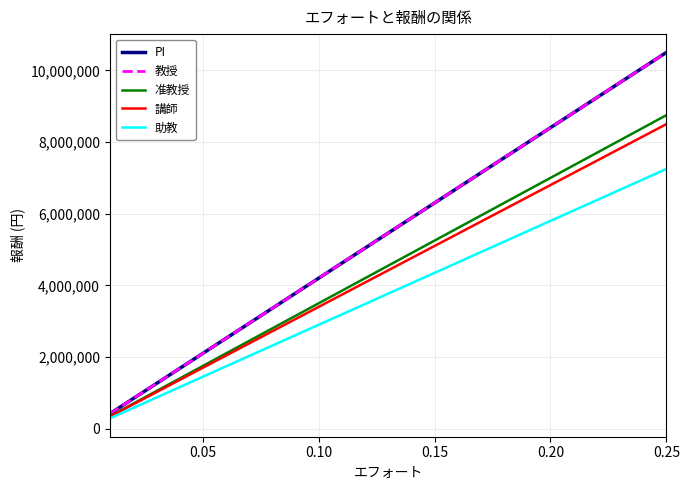

Reading left to right, extract all data points from this chart.

PI: 420000	840000	1260000	1680000	2100000	2520000	2940000	3360000	3780000	4200000	4620000	5040000	5460000	5880000	6300000	6720000	7140000	7560000	7980000	8400000	8820000	9240000	9660000	10080000	10500000
教授: 420000	840000	1260000	1680000	2100000	2520000	2940000	3360000	3780000	4200000	4620000	5040000	5460000	5880000	6300000	6720000	7140000	7560000	7980000	8400000	8820000	9240000	9660000	10080000	10500000
准教授: 350000	700000	1050000	1400000	1750000	2100000	2450000	2800000	3150000	3500000	3850000	4200000	4550000	4900000	5250000	5600000	5950000	6300000	6650000	7000000	7350000	7700000	8050000	8400000	8750000
講師: 340000	680000	1020000	1360000	1700000	2040000	2380000	2720000	3060000	3400000	3740000	4080000	4420000	4760000	5100000	5440000	5780000	6120000	6460000	6800000	7140000	7480000	7820000	8160000	8500000
助教: 290000	580000	870000	1160000	1450000	1740000	2030000	2320000	2610000	2900000	3190000	3480000	3770000	4060000	4350000	4640000	4930000	5220000	5510000	5800000	6090000	6380000	6670000	6960000	7250000